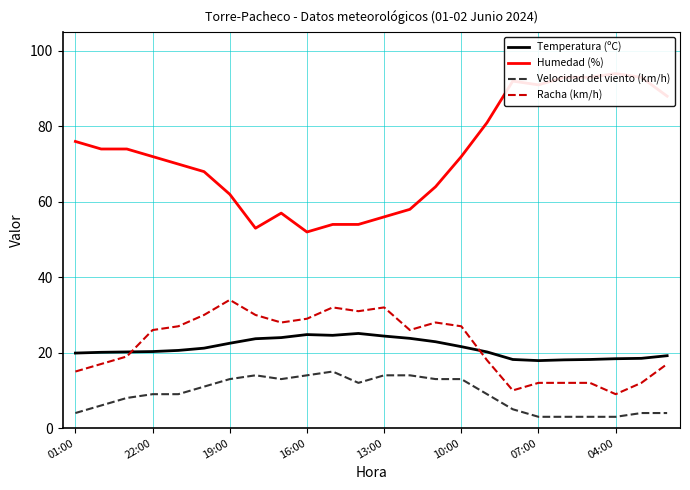

True or false: Temperatura (ºC) and Humedad (%) cross at least once.

False